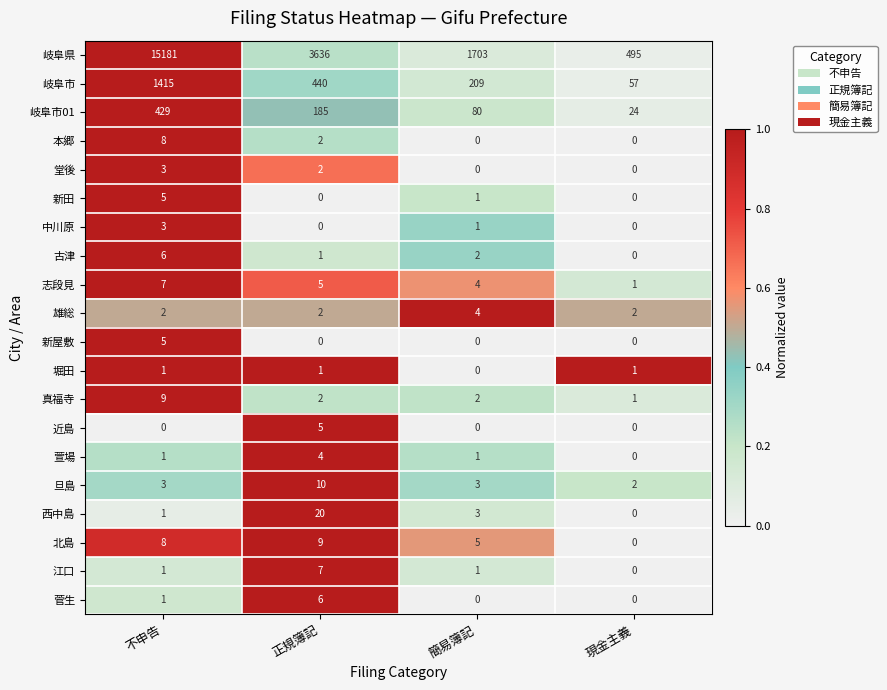

How many data points does each series have?

4